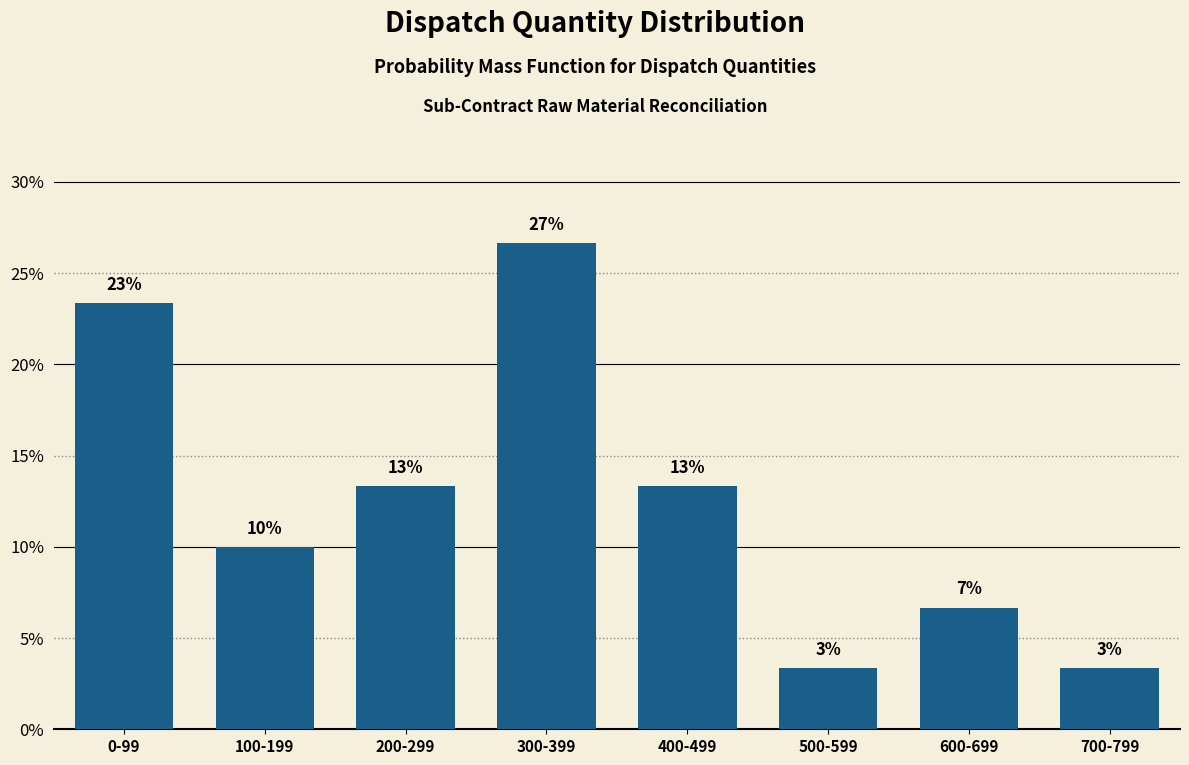

How many bars are there in total?

8